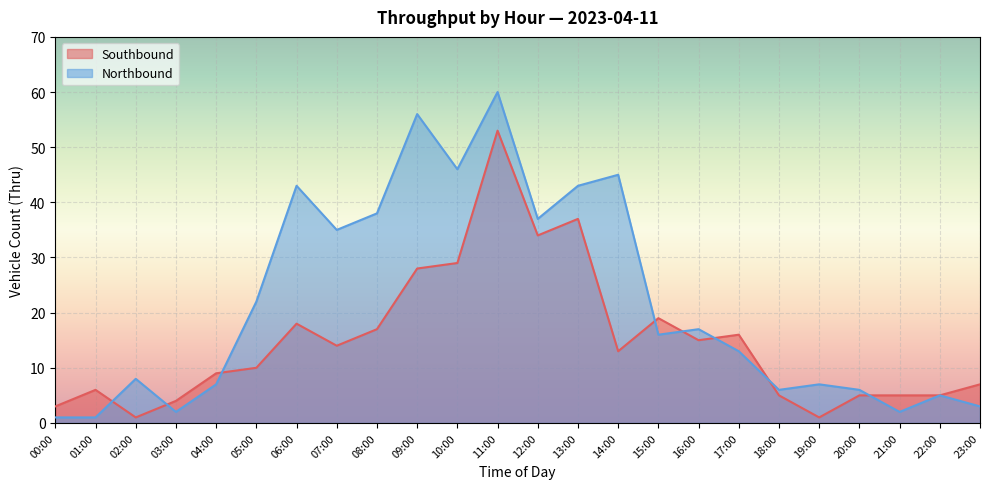

The value of Southbound at 19:00 is 1. True or false?

True